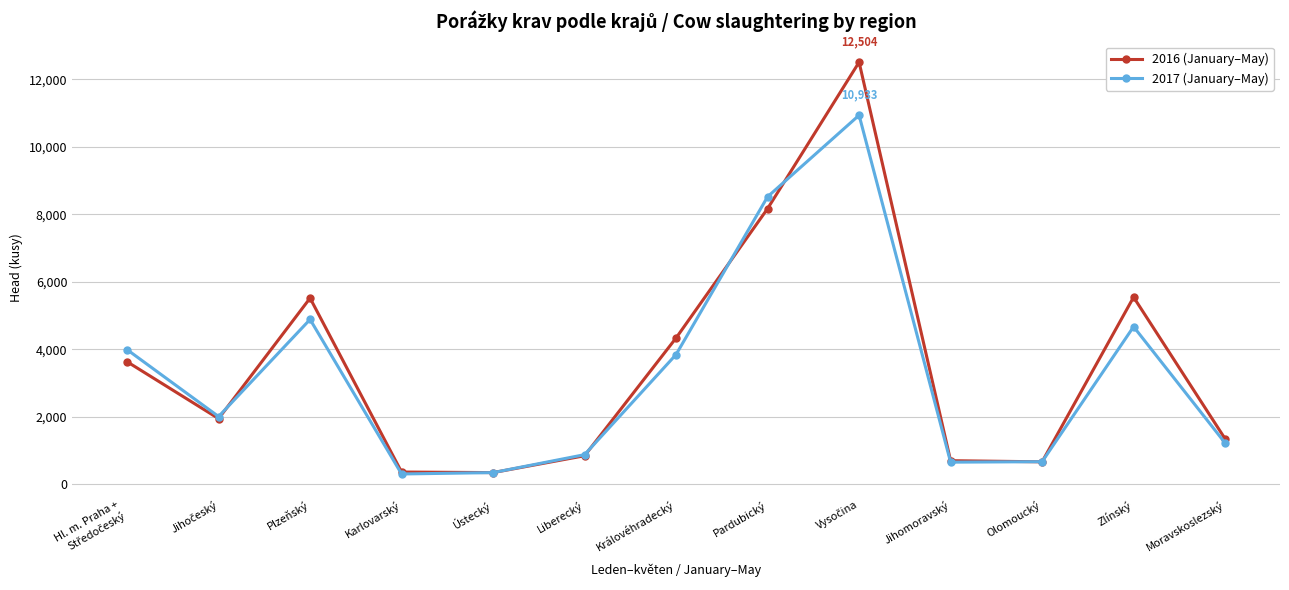

The 2016 (January–May) series shows 2438 at Plzeňský. True or false?

False